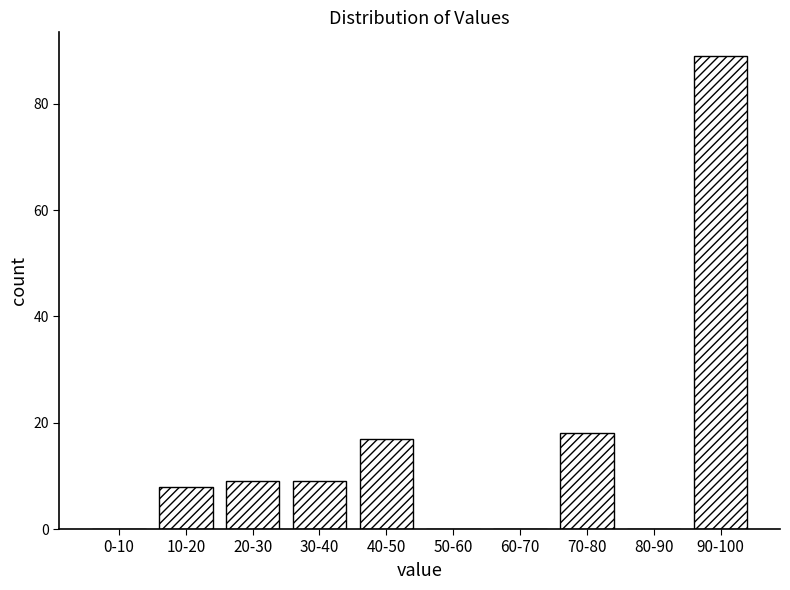

Reading left to right, list all the values displayed in this chart.

0-10=0	10-20=8	20-30=9	30-40=9	40-50=17	50-60=0	60-70=0	70-80=18	80-90=0	90-100=89